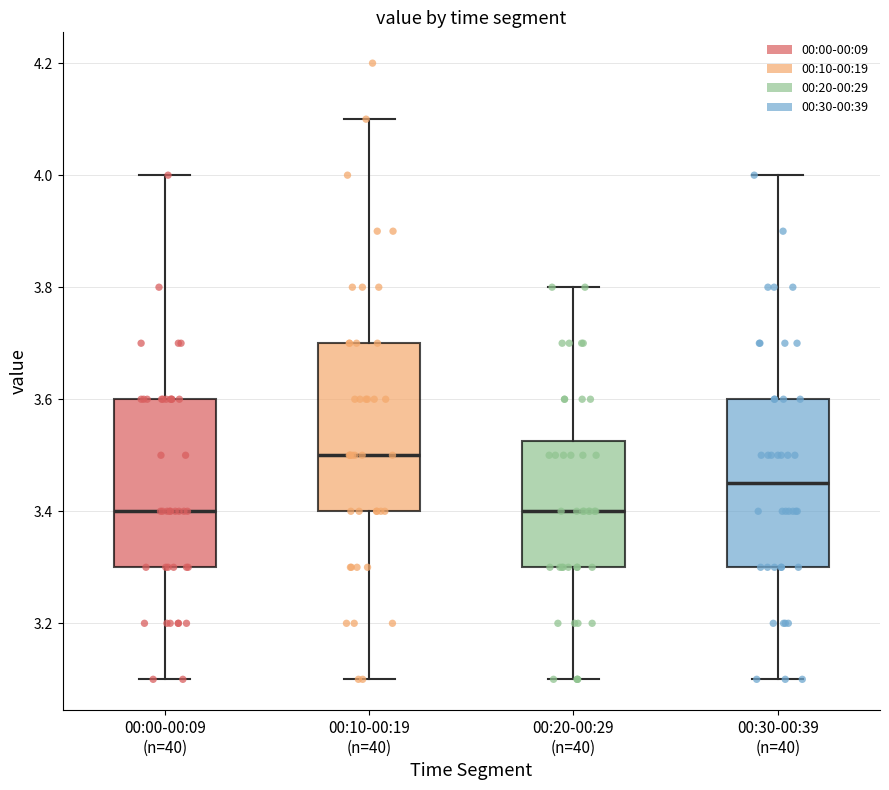

Reading left to right, transcribe this box plot: for each box, give where its median line is, the range the box spans, and where its two whiskers end, as read against the y-axis. The values are not printed on the chart, so give them approximately, as read against the axis.

00:00-00:09 (n=40): median 3.40, box 3.30 to 3.60, whiskers 3.10 to 4.00
00:10-00:19 (n=40): median 3.50, box 3.40 to 3.70, whiskers 3.10 to 4.10
00:20-00:29 (n=40): median 3.40, box 3.30 to 3.52, whiskers 3.10 to 3.80
00:30-00:39 (n=40): median 3.46, box 3.30 to 3.60, whiskers 3.10 to 4.00